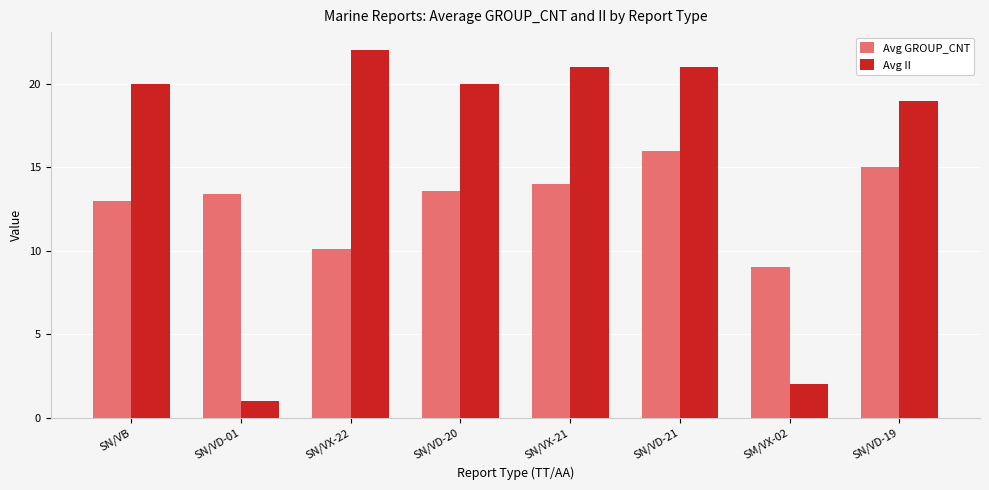

What is the difference between the Avg GROUP_CNT values at SN/VD-19 and SN/VD-20?

1.4